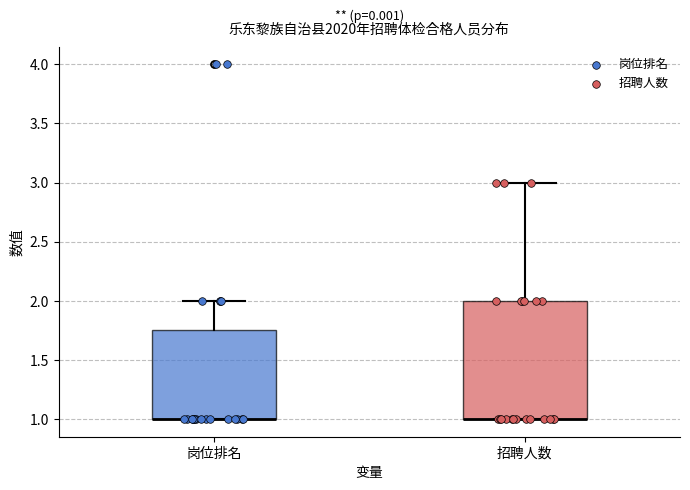

Reading left to right, transcribe this box plot: for each box, give where its median line is, the range the box spans, and where its two whiskers end, as read against the y-axis. The values are not printed on the chart, so give them approximately, as read against the axis.

岗位排名: median 1.00 (drawn on the box's lower edge), box 1.00 to 1.75, whiskers 1.00 to 2.00
招聘人数: median 1.00 (drawn on the box's lower edge), box 1.00 to 2.00, whiskers 1.00 to 3.00